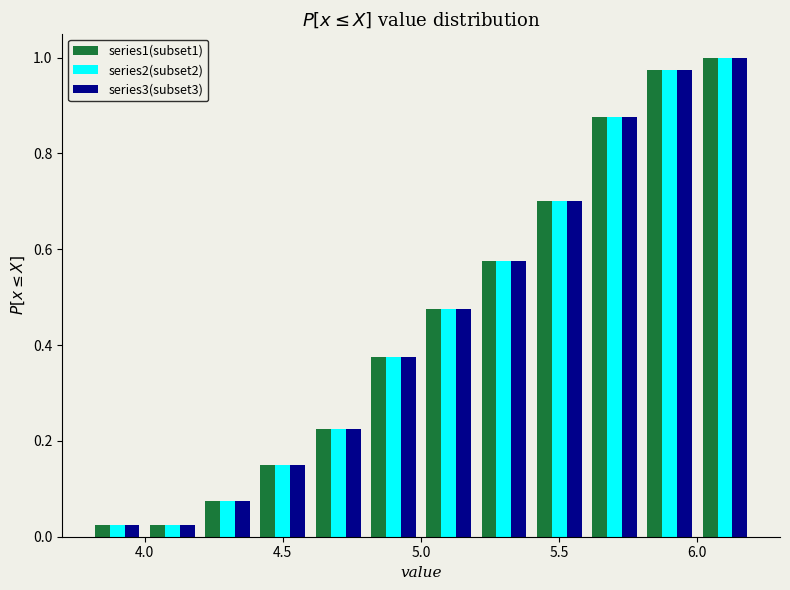

In the series2(subset2) series, which range on the x-axis has the tallest bar?

6.0 to 6.2